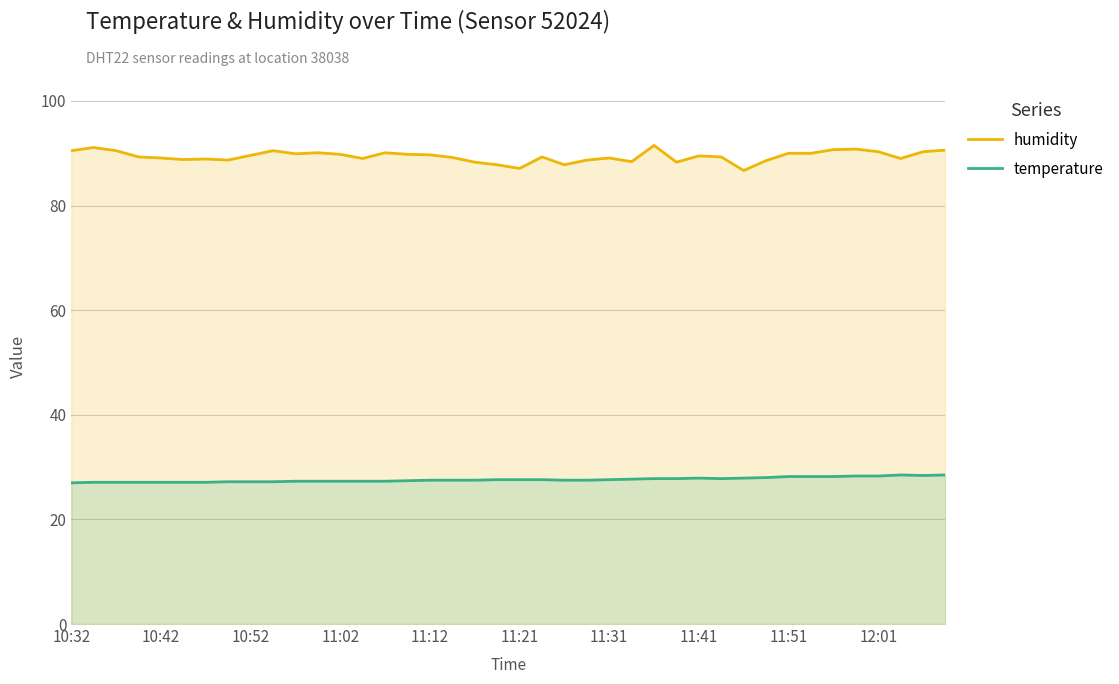

What is the average value of the humidity series?

89.4